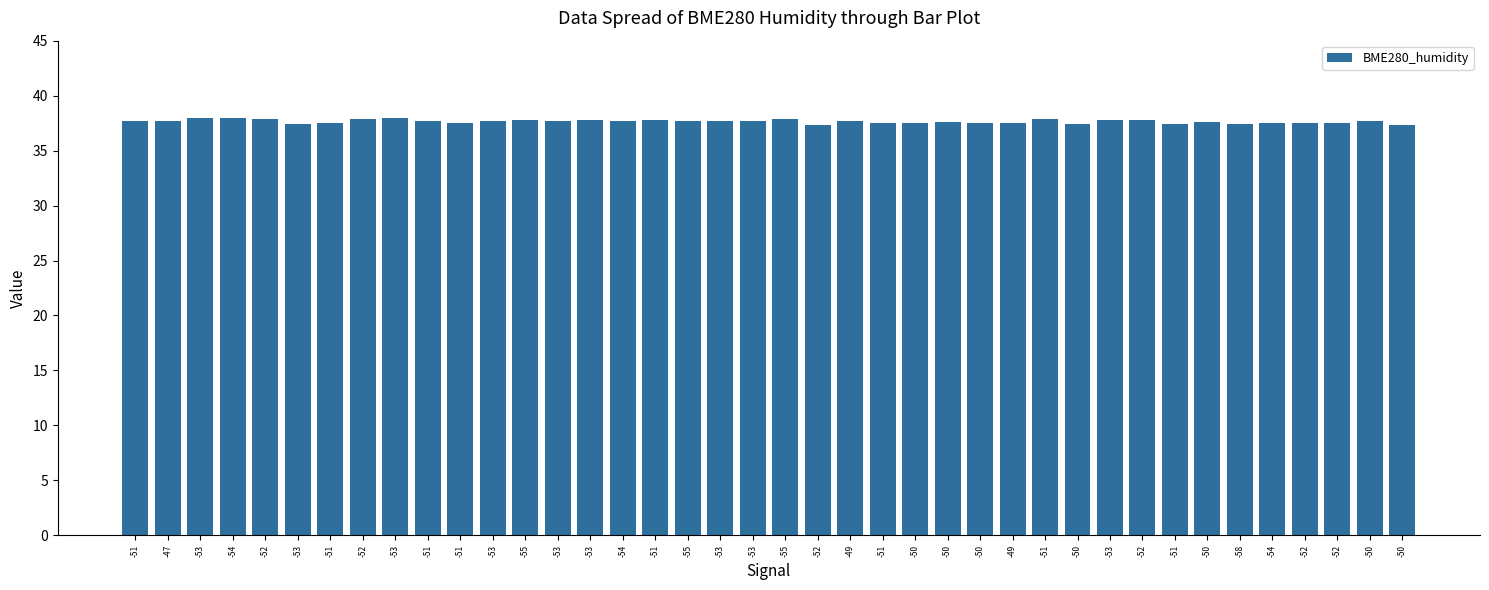

How many bars are there in total?

40